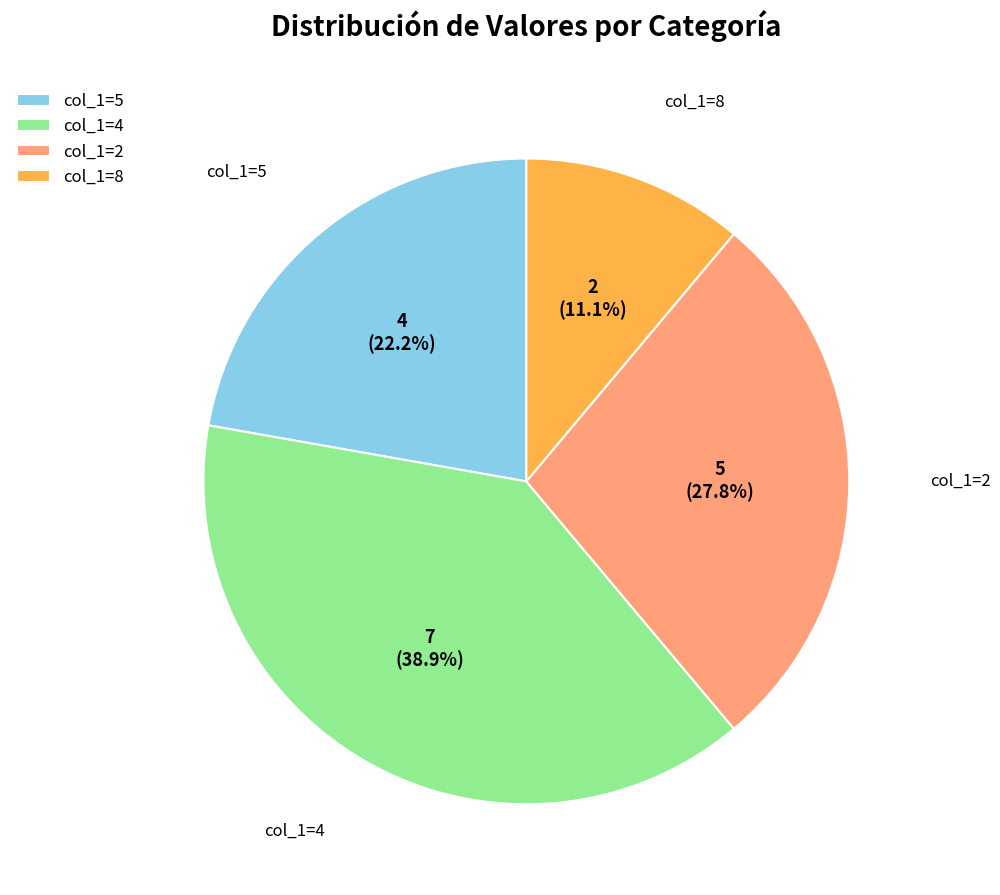

Rank the categories by value from highest to lowest.

col_1=4, col_1=2, col_1=5, col_1=8